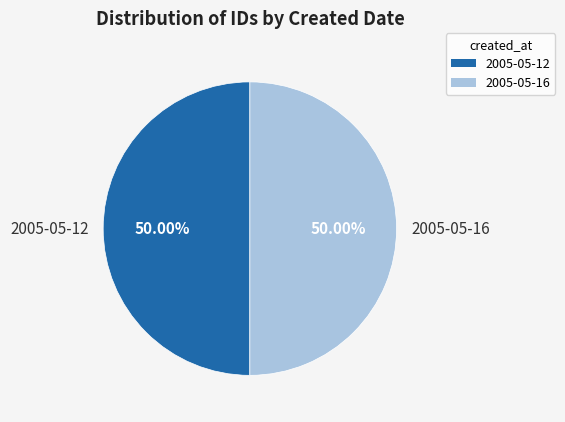

Approximately how many times larger is the value at 2005-05-16 compared to 2005-05-12?

1.0